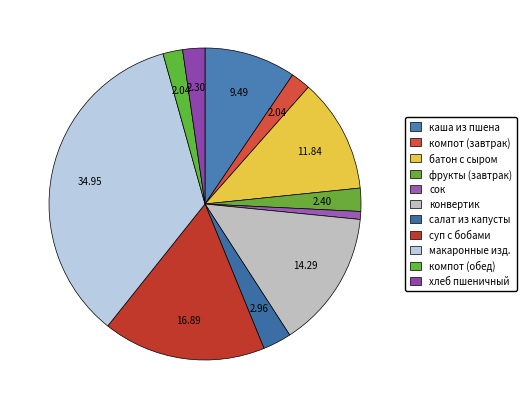

Is хлеб пшеничный the majority of the pie?

No